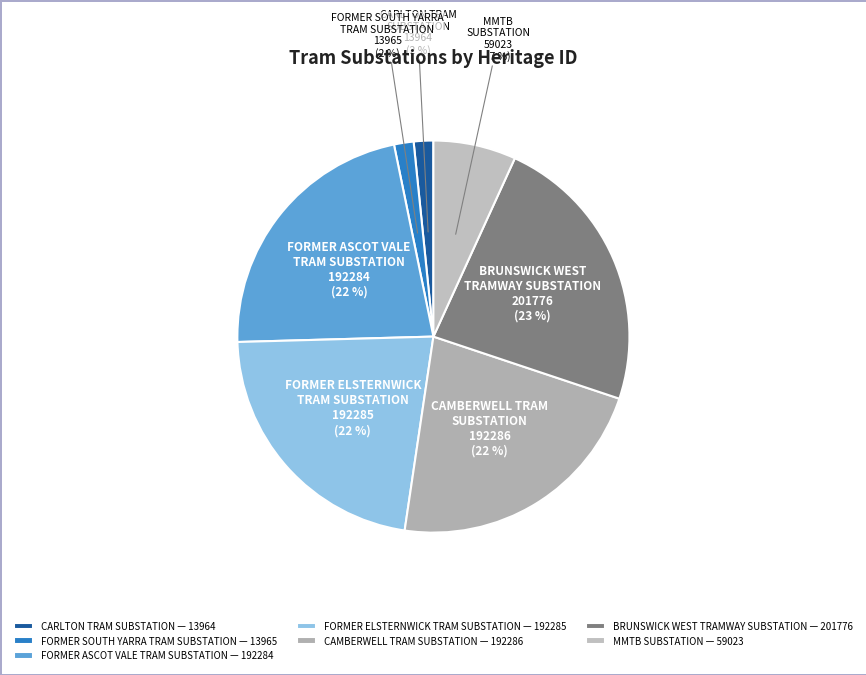

Between BRUNSWICK WEST TRAMWAY SUBSTATION and CARLTON TRAM SUBSTATION, which is larger?

BRUNSWICK WEST TRAMWAY SUBSTATION